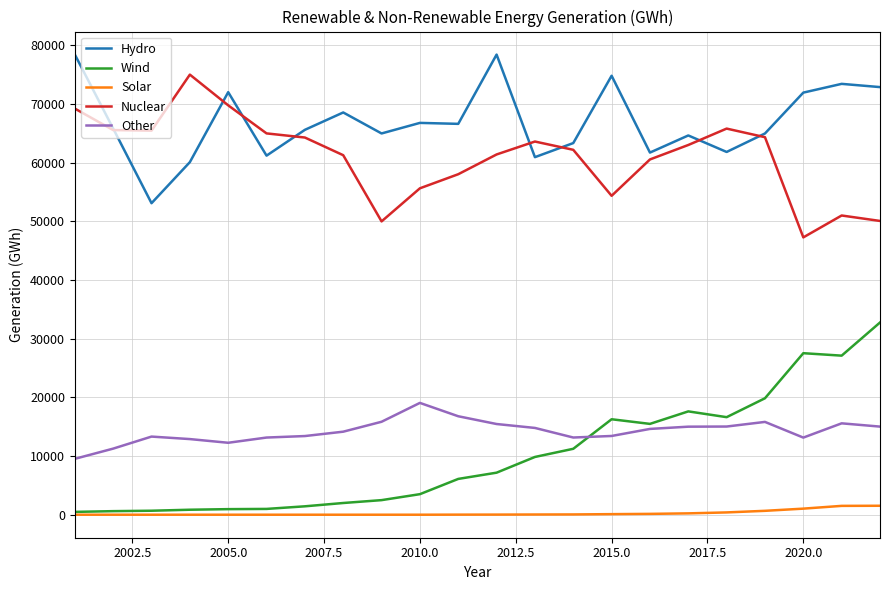

Which series has the largest total across all categories?

Hydro